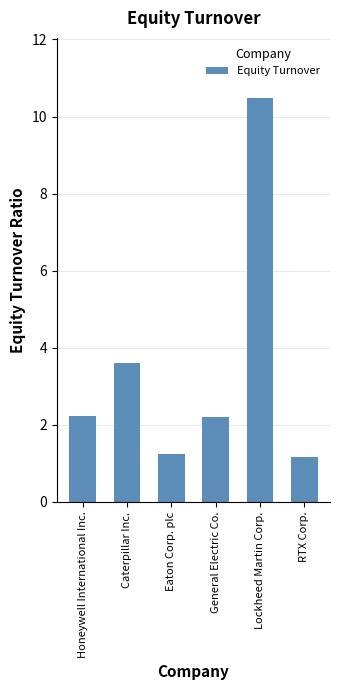

How many distinct data groups are displayed?

1